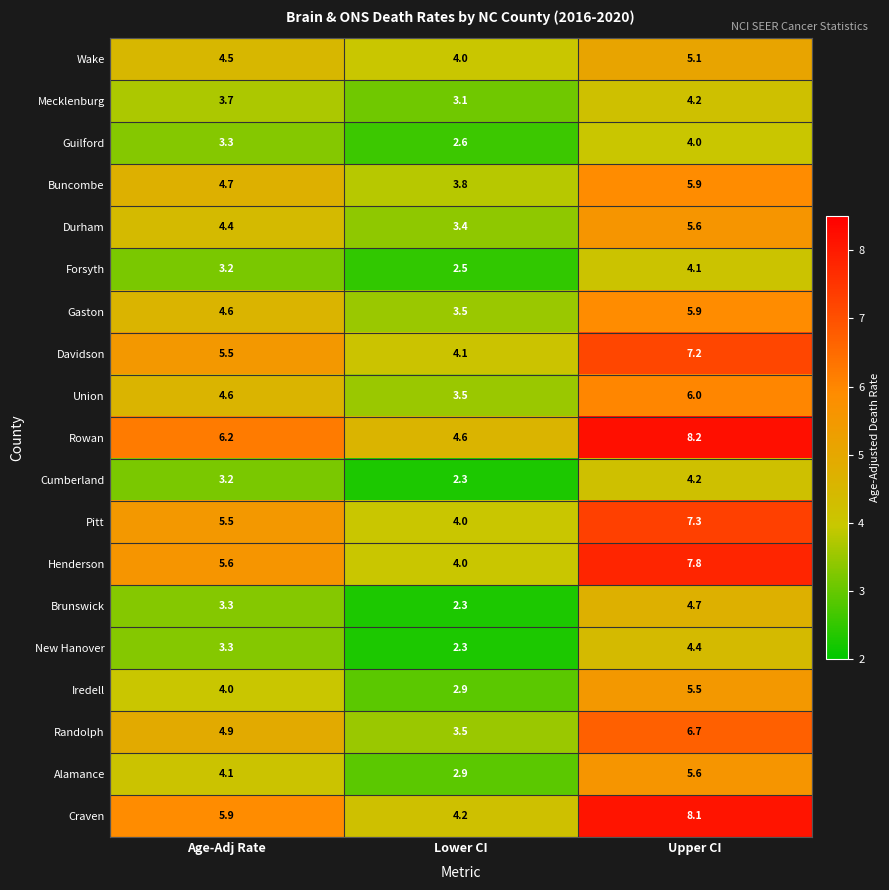

Rank the categories by Gaston value from lowest to highest.

Lower CI, Age-Adj Rate, Upper CI